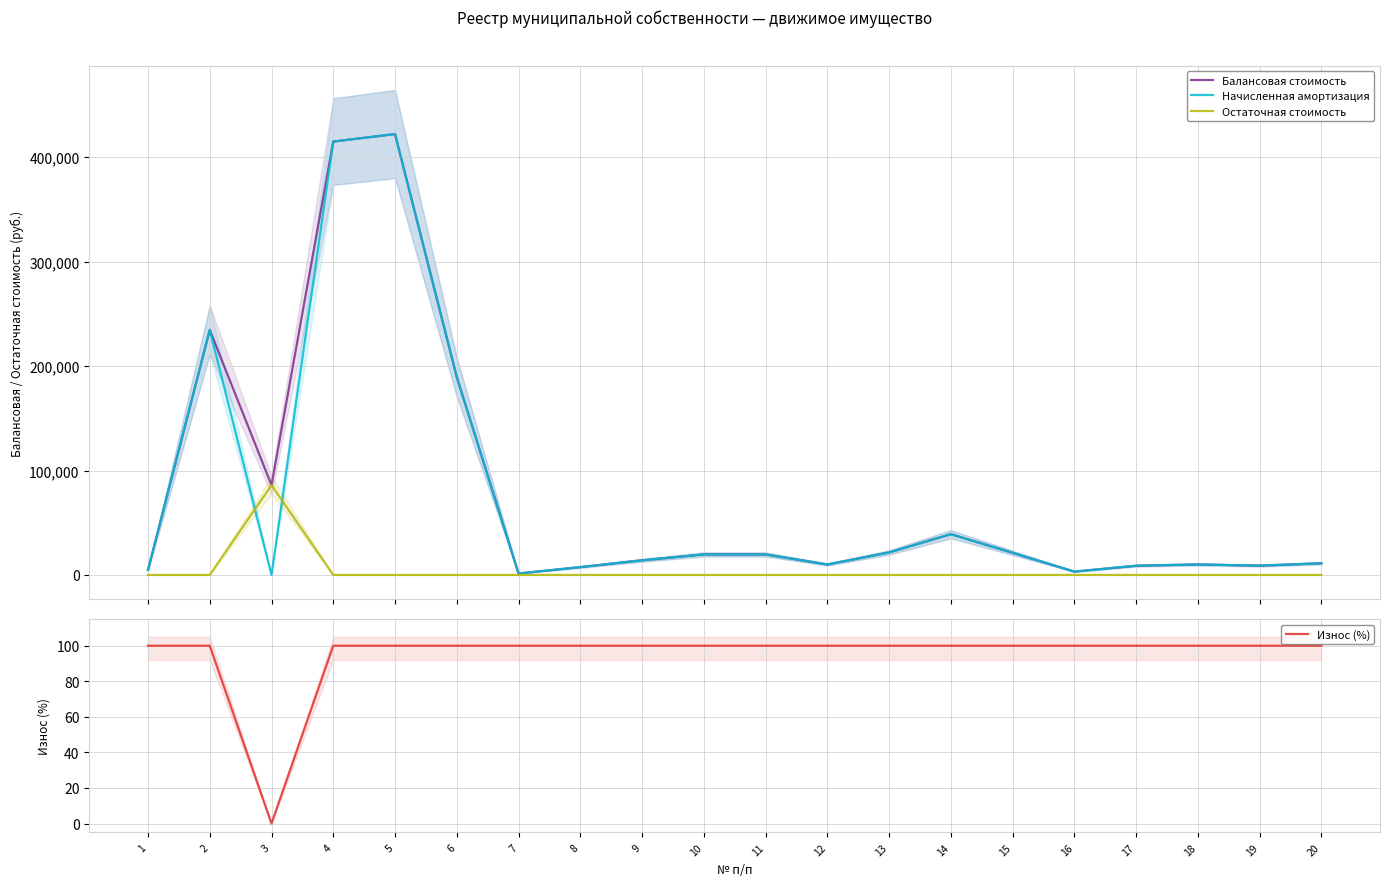

How many lines are shown in the chart?

4